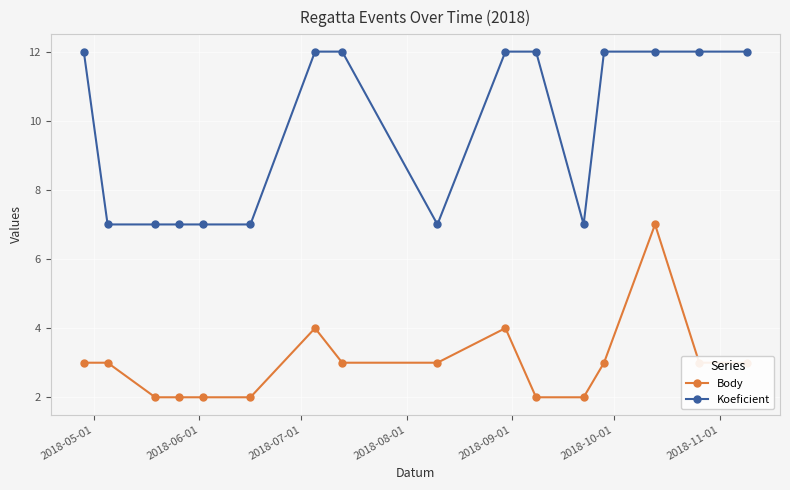

What is the average value of the Body series?

3